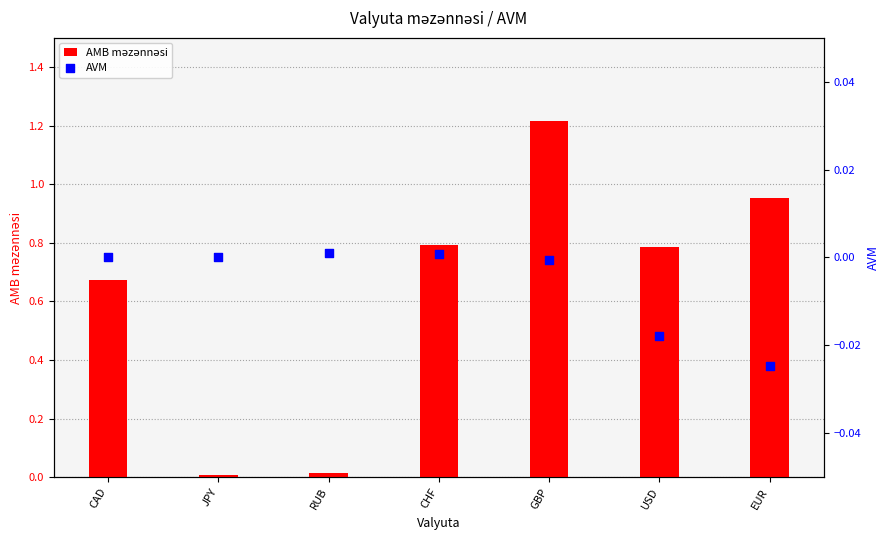

At which category is the sum across all series the highest?

GBP